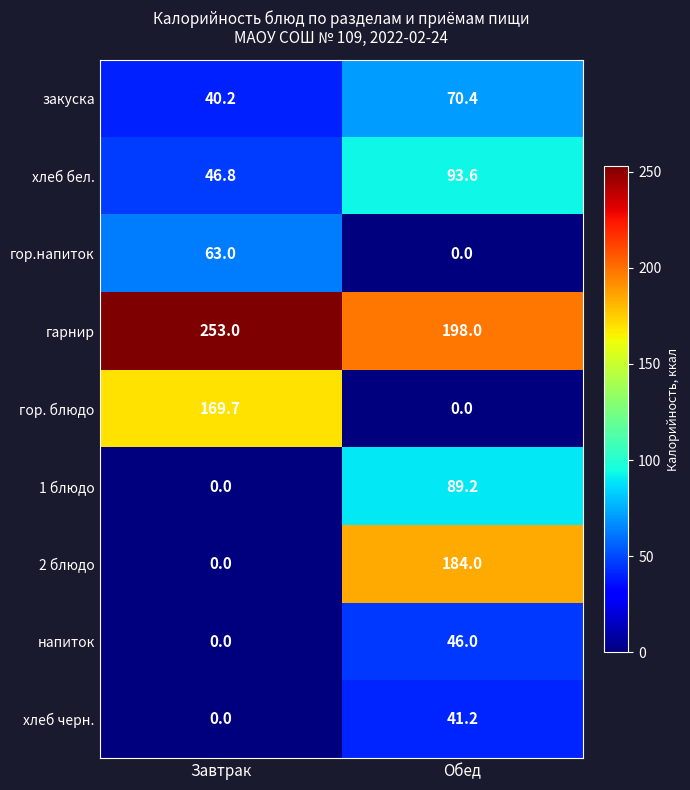

What is the sum of all закуска values?

110.6